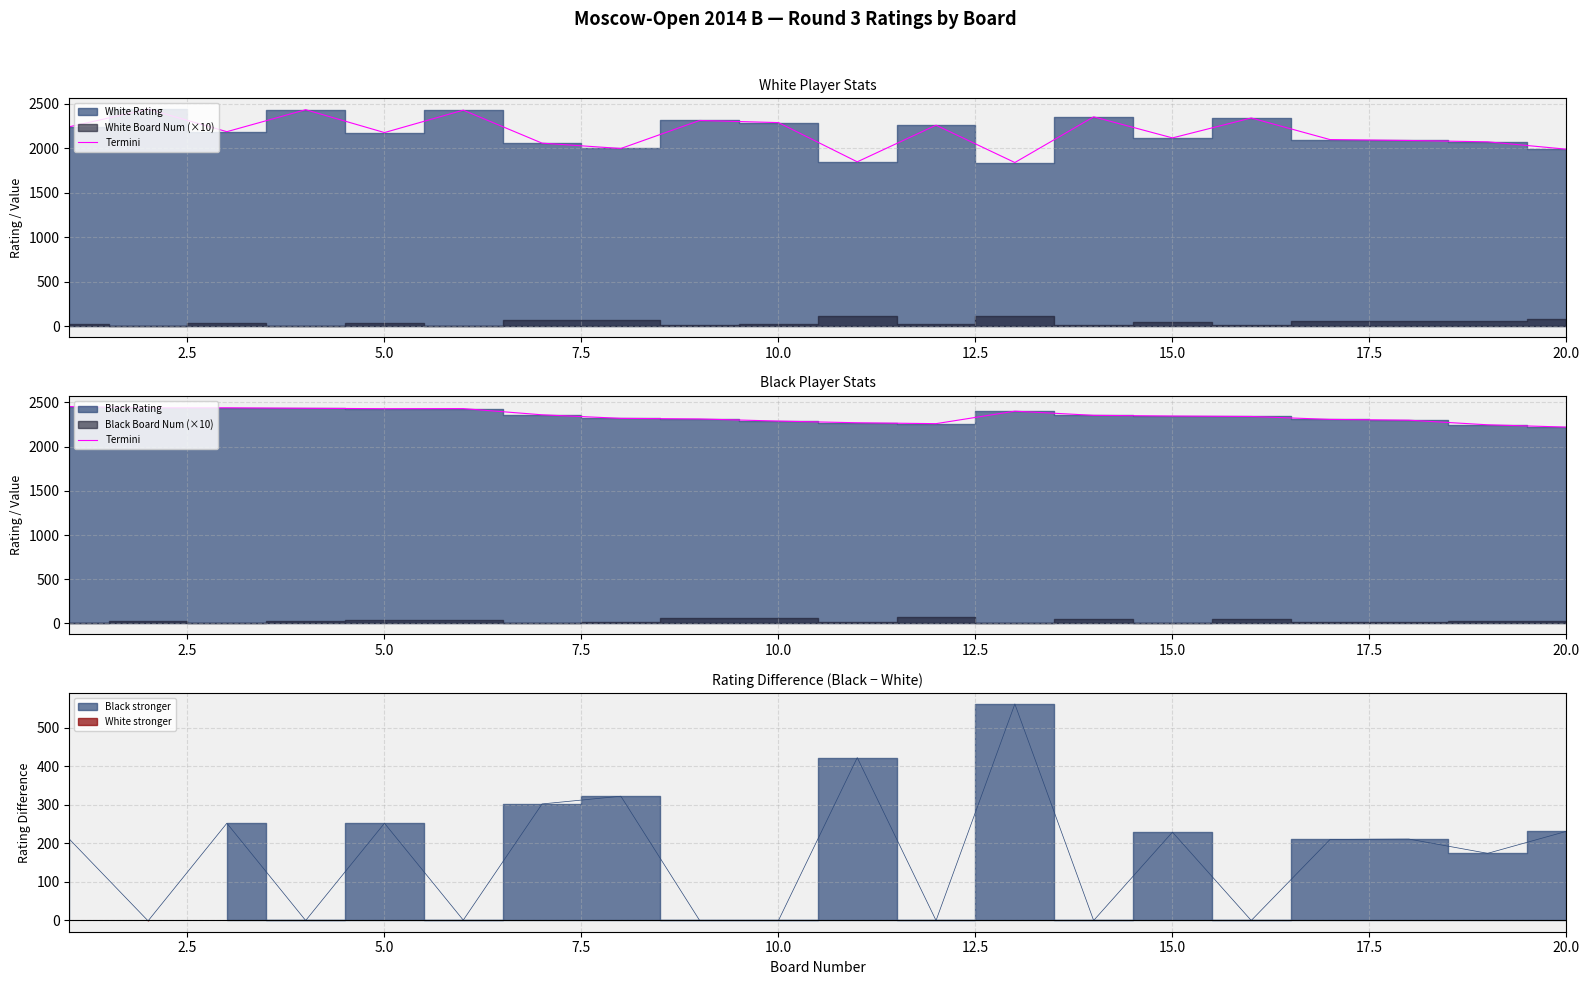

What is the greatest value displayed?

2452